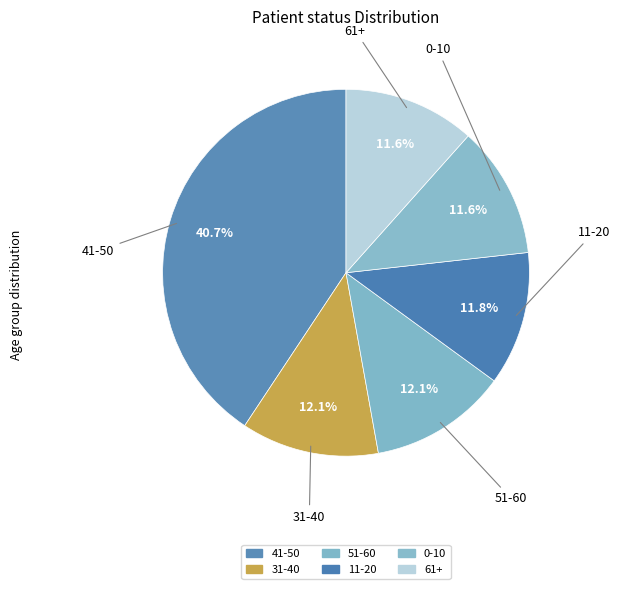

How many segments does this pie chart have?

6